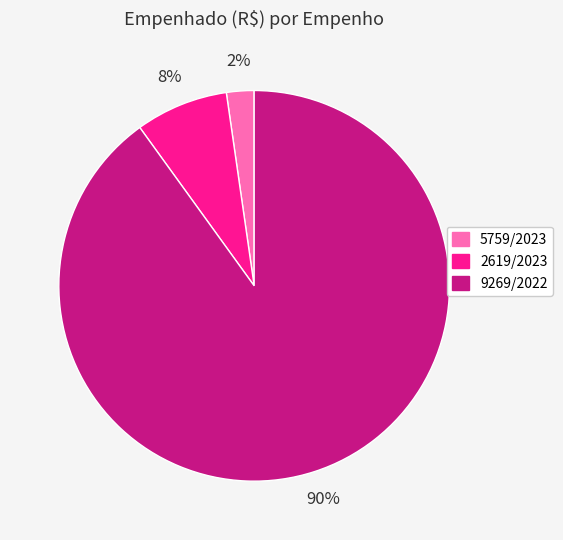

To the nearest percent, what is the difference between the 9269/2022 and 2619/2023 slice percentages?

82%